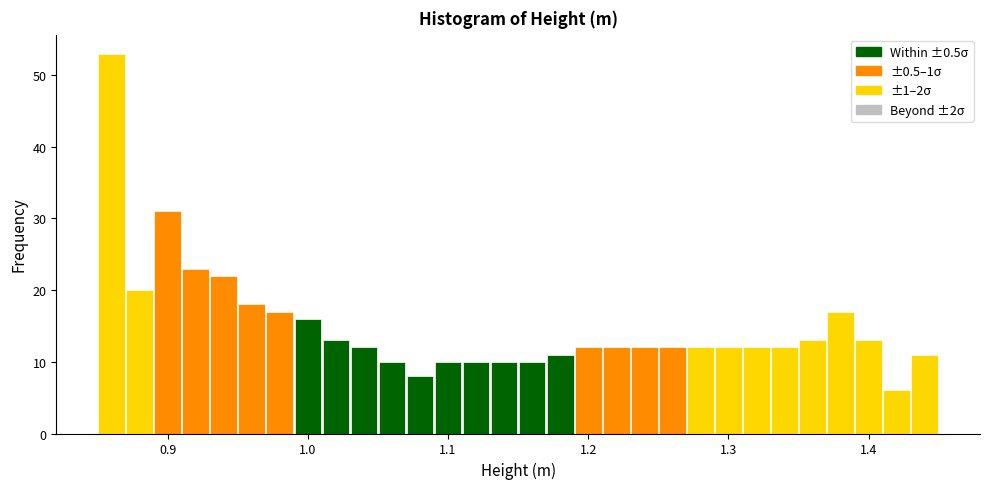

Read against the x-axis, roughly where is the centre of the tallest bar?

0.86